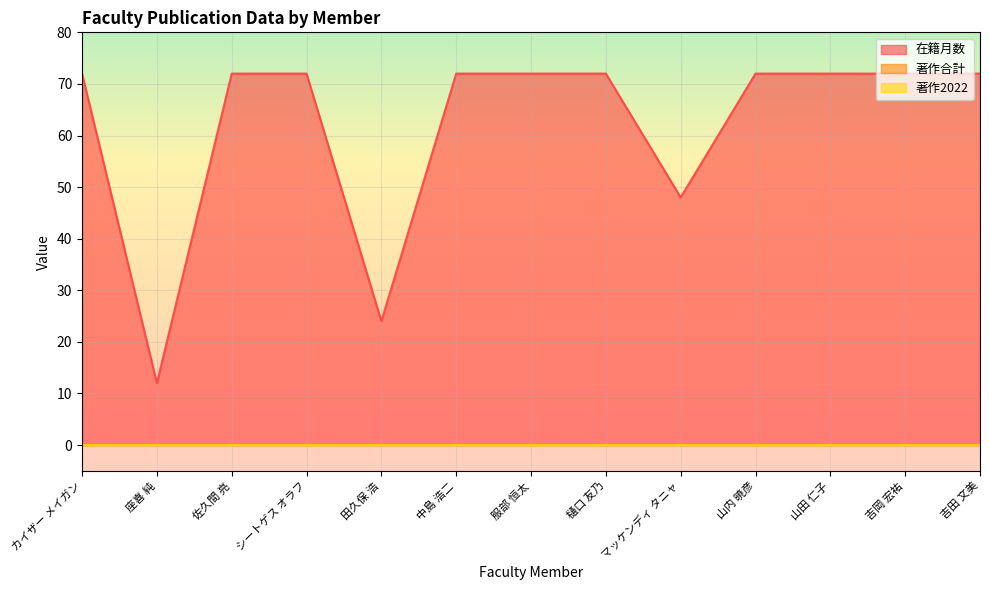

What is the approximate value of 在籍月数 at マッケンディ タニャ?

48